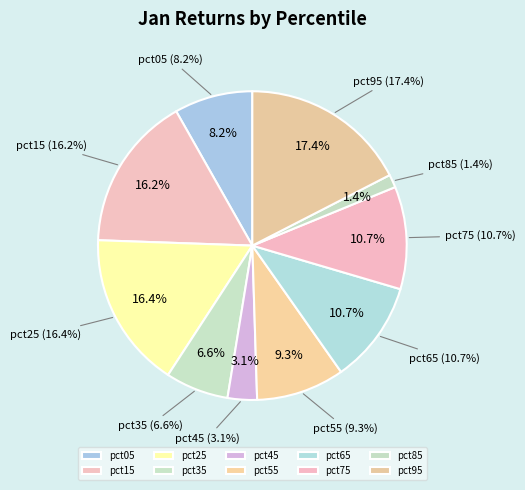

To the nearest percent, what is the average slice percentage?

10%